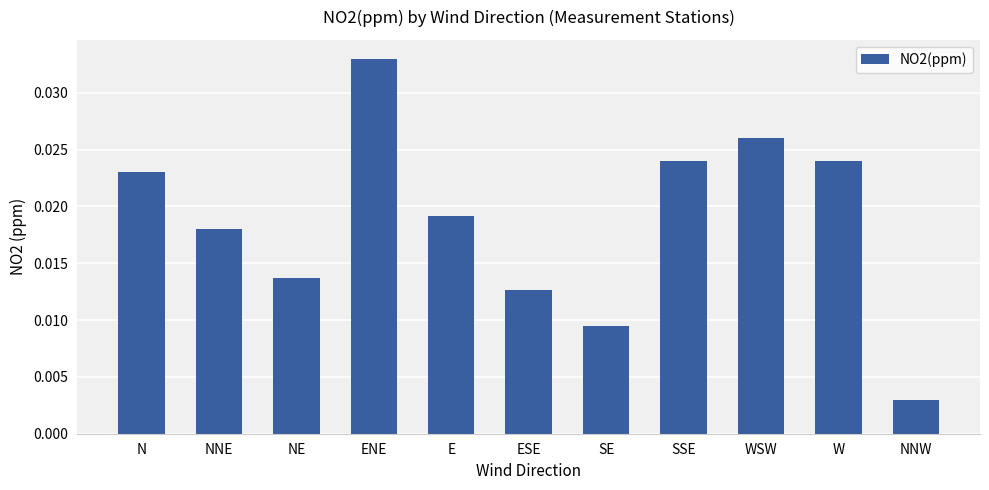

How many bars are there in total?

11